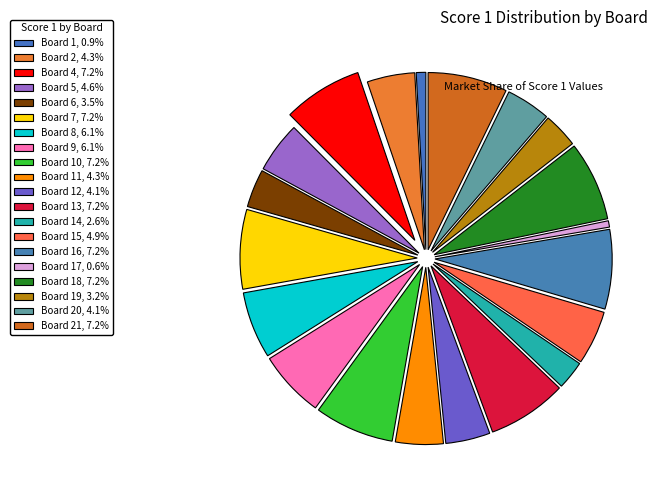

Is there a majority slice in this chart?

No